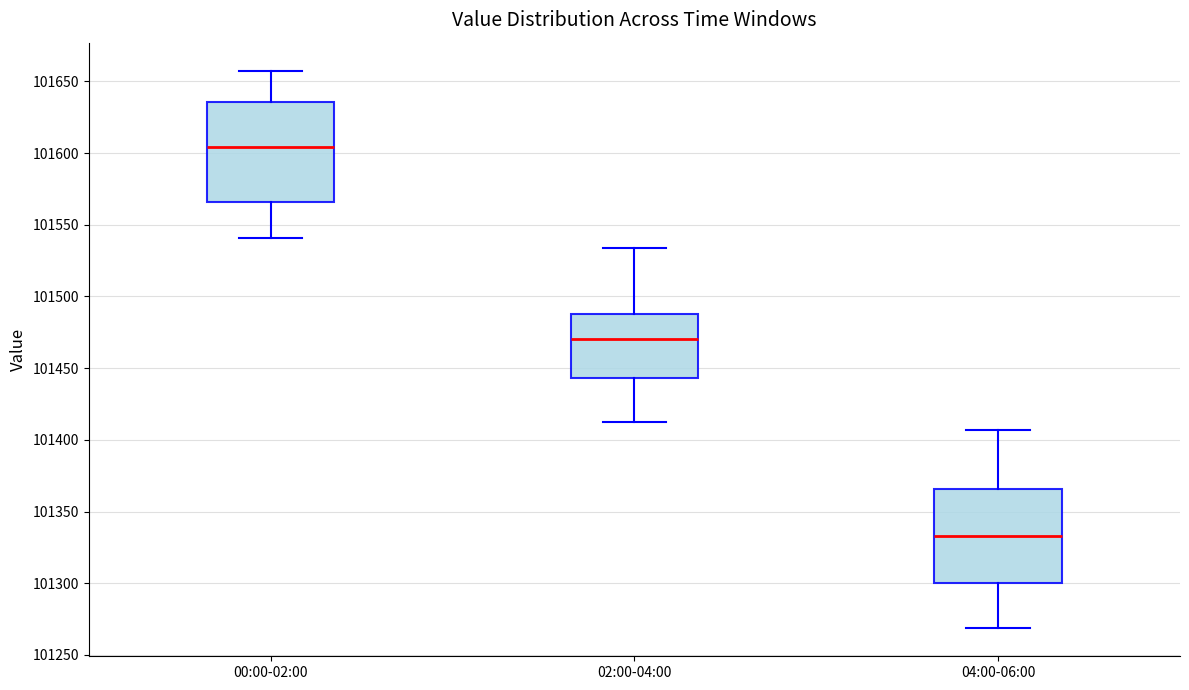

Reading left to right, transcribe this box plot: for each box, give where its median line is, the range the box spans, and where its two whiskers end, as read against the y-axis. The values are not printed on the chart, so give them approximately, as read against the axis.

00:00-02:00: median 101605, box 101565 to 101635, whiskers 101540 to 101660
02:00-04:00: median 101470, box 101445 to 101490, whiskers 101415 to 101535
04:00-06:00: median 101335, box 101300 to 101365, whiskers 101270 to 101405